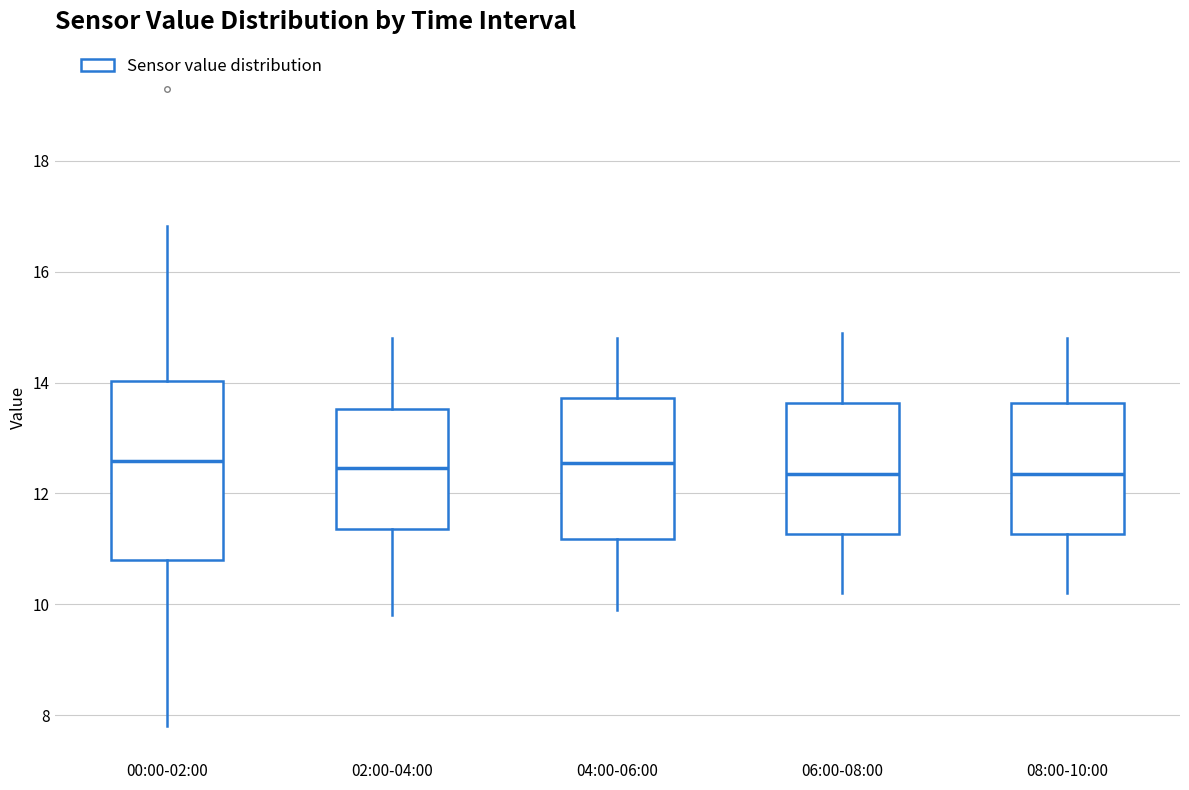

Which box is the tallest, from its lower edge to its upper edge?

00:00-02:00